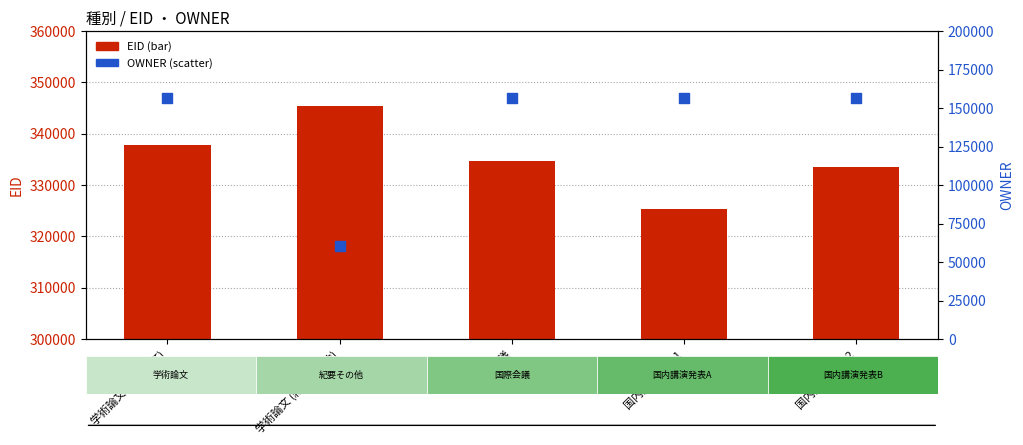

What are all the series names shown in the legend?

EID, OWNER